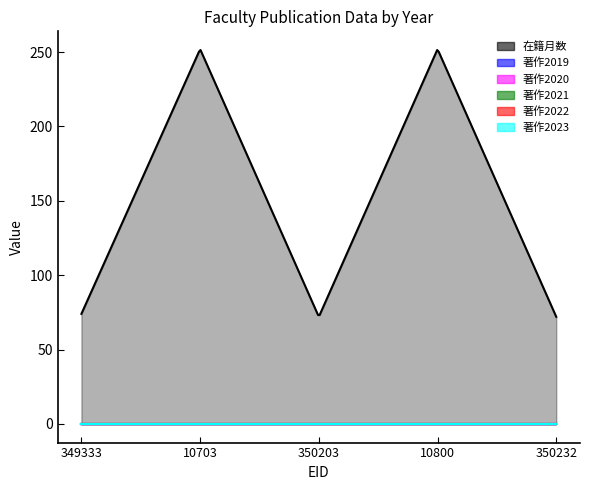

True or false: 著作2020 has more than 2 points higher than both neighbors.

False